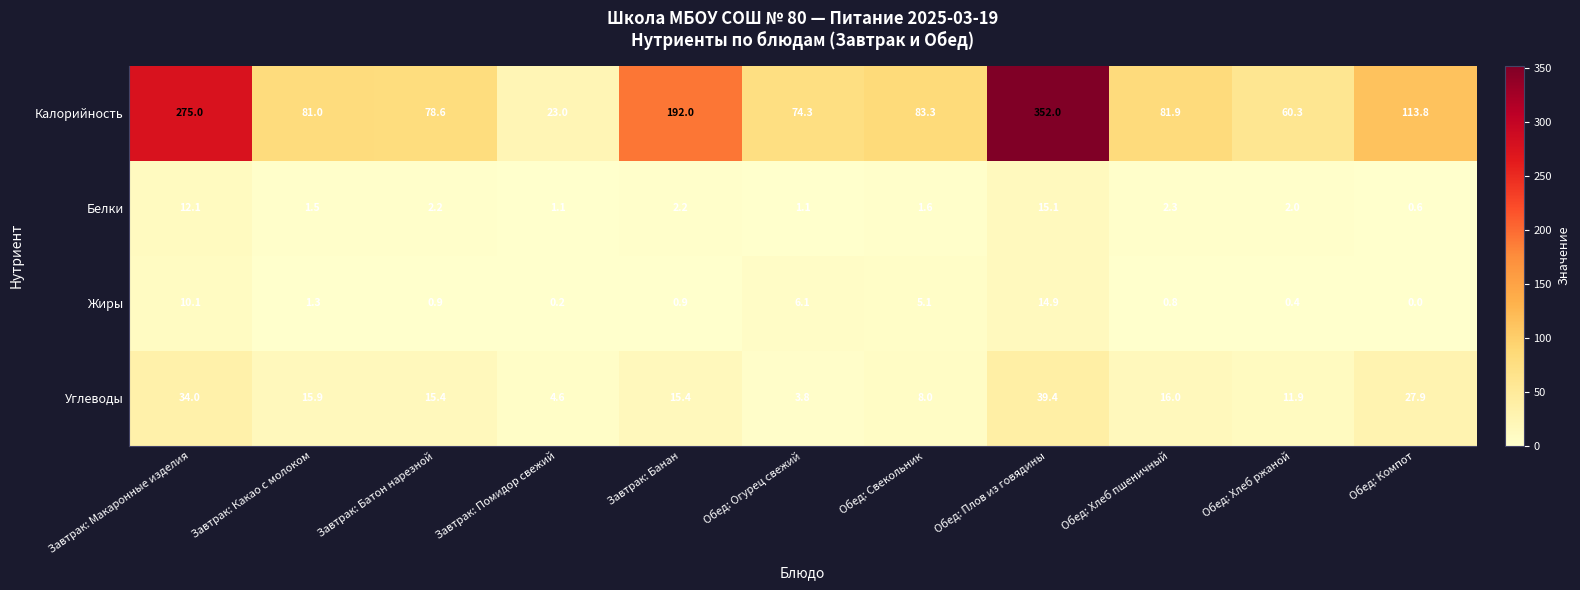

What is the spread (max minus min) of values at Завтрак: Какао с молоком?

79.7